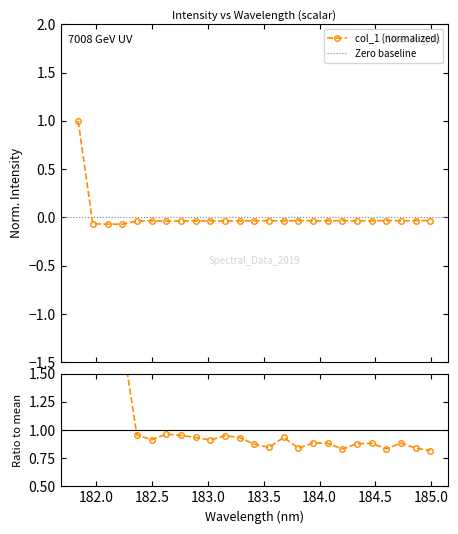

What is the label of the 1st point from the right?

184.9911297472